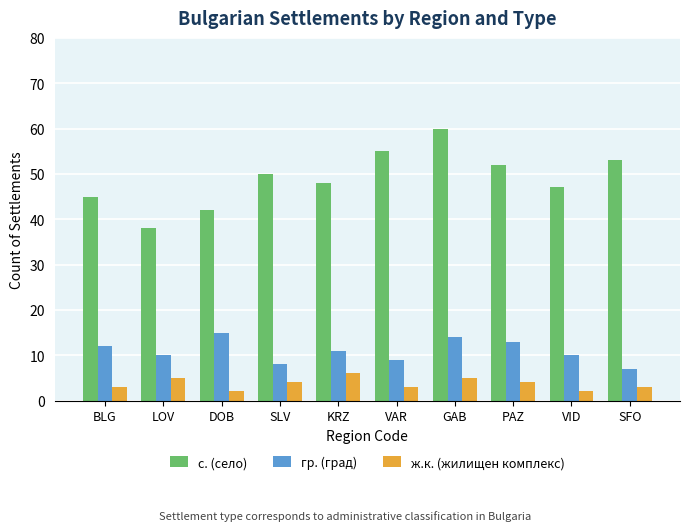

Between VAR and VID, which series saw the biggest shift?

с. (село)